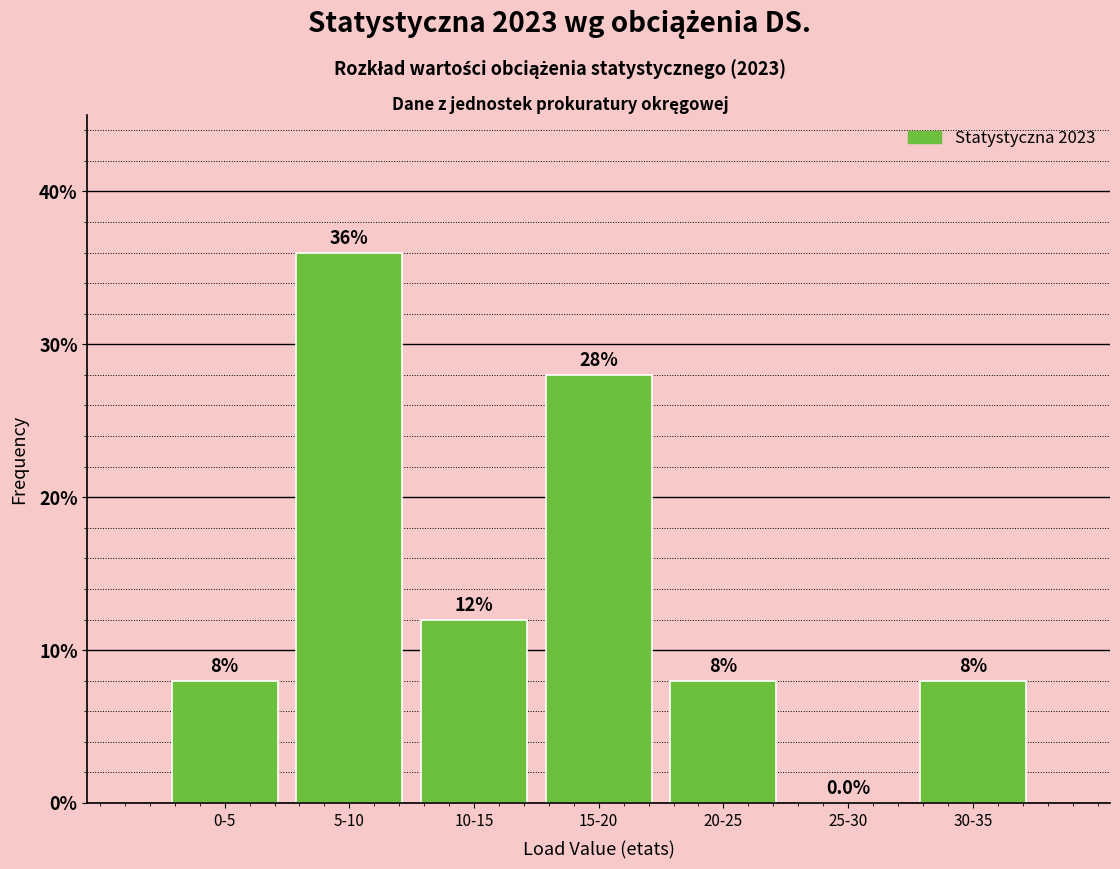

Reading right to left, list all the values displayed in this chart.

30-35=8.0	25-30=0.0	20-25=8.0	15-20=28.0	10-15=12.0	5-10=36.0	0-5=8.0